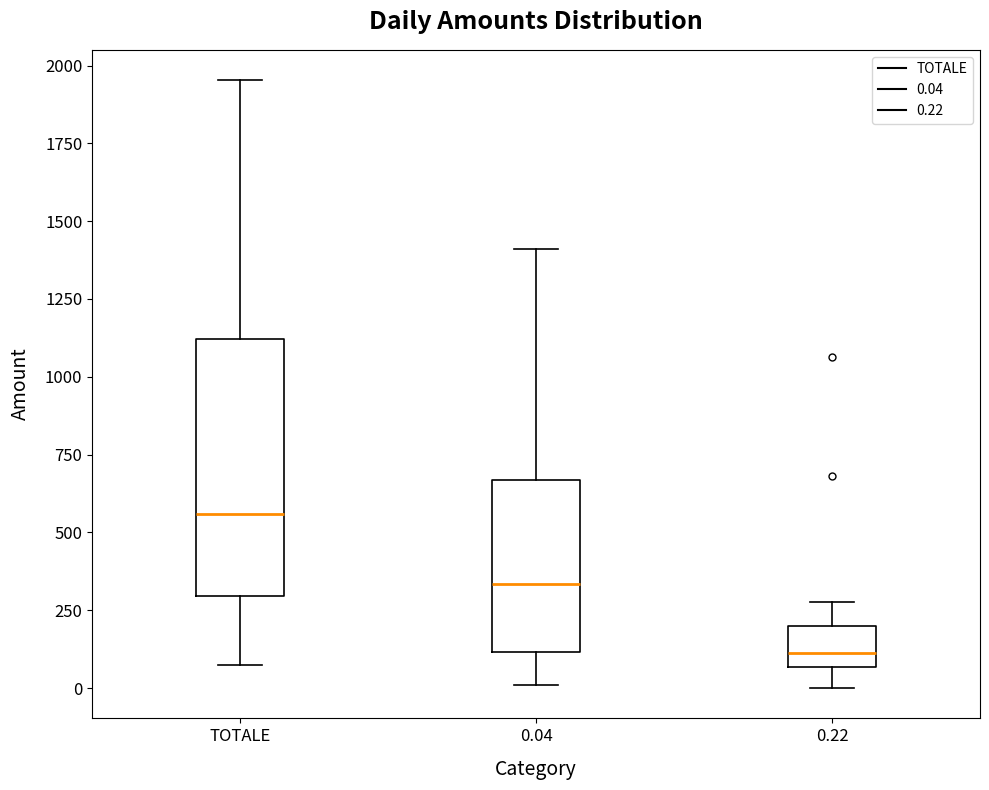

Reading left to right, read every box against the y-axis: the position of its median line, the range the box covers, and the ends of its whiskers. The values are not printed on the chart, so give them approximately, as read against the axis.

TOTALE: median 550, box 300 to 1100, whiskers 50 to 1950
0.04: median 350, box 100 to 650, whiskers 0 to 1400
0.22: median 100, box 50 to 200, whiskers 0 to 300